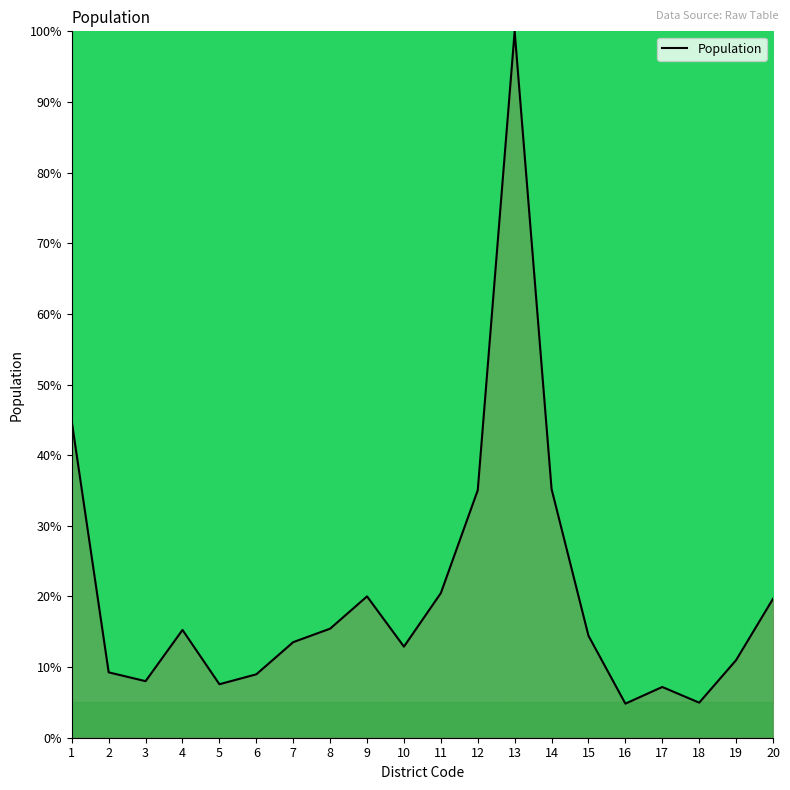

What is the smallest value displayed?

4.8